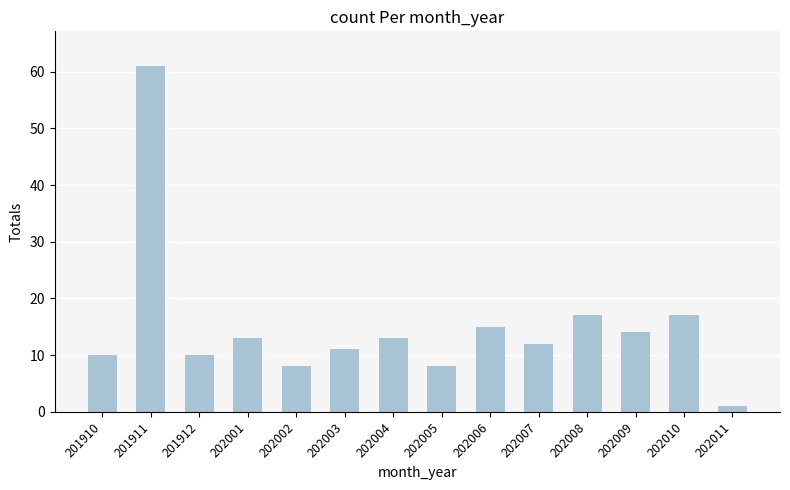

Does the chart contain stacked bars?

No